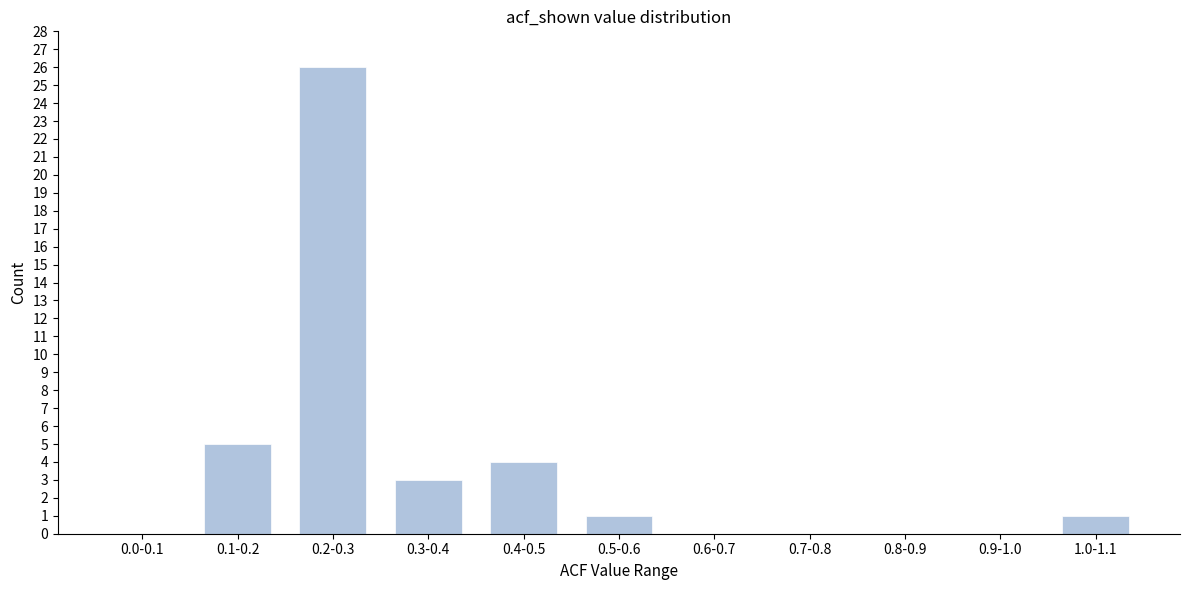

Reading right to left, list all the values displayed in this chart.

1.0-1.1=1	0.9-1.0=0	0.8-0.9=0	0.7-0.8=0	0.6-0.7=0	0.5-0.6=1	0.4-0.5=4	0.3-0.4=3	0.2-0.3=26	0.1-0.2=5	0.0-0.1=0